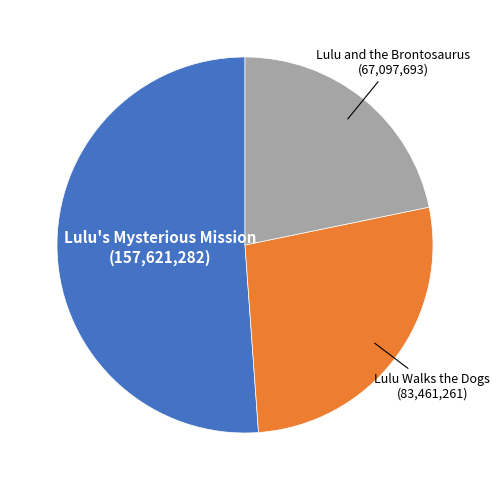

Count the number of slices in the pie.

3